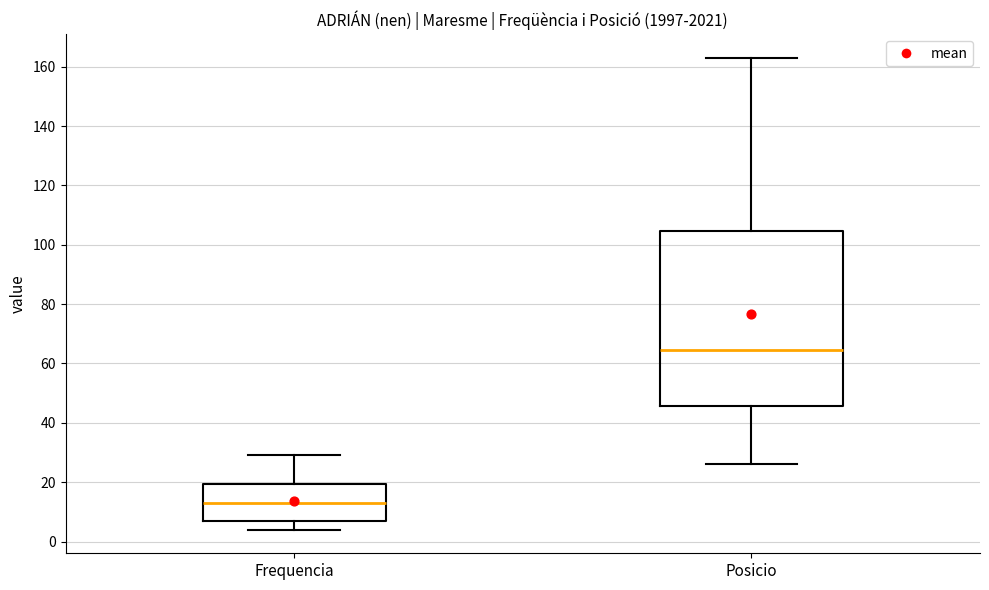

Comparing the boxes themselves (not the whiskers), which one is the tallest?

Posicio